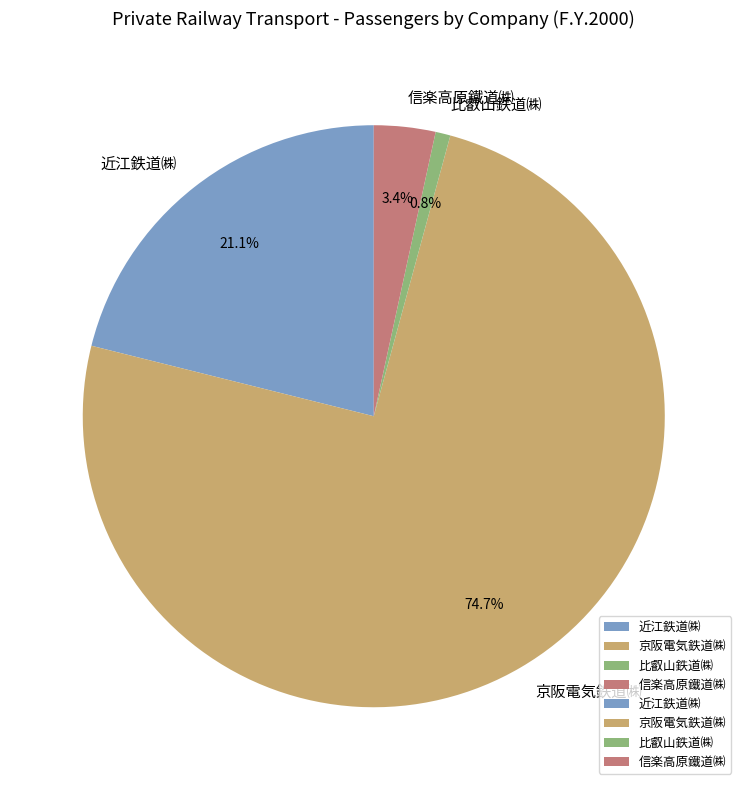

Which has a higher value, 京阪電気鉄道㈱ or 近江鉄道㈱?

京阪電気鉄道㈱